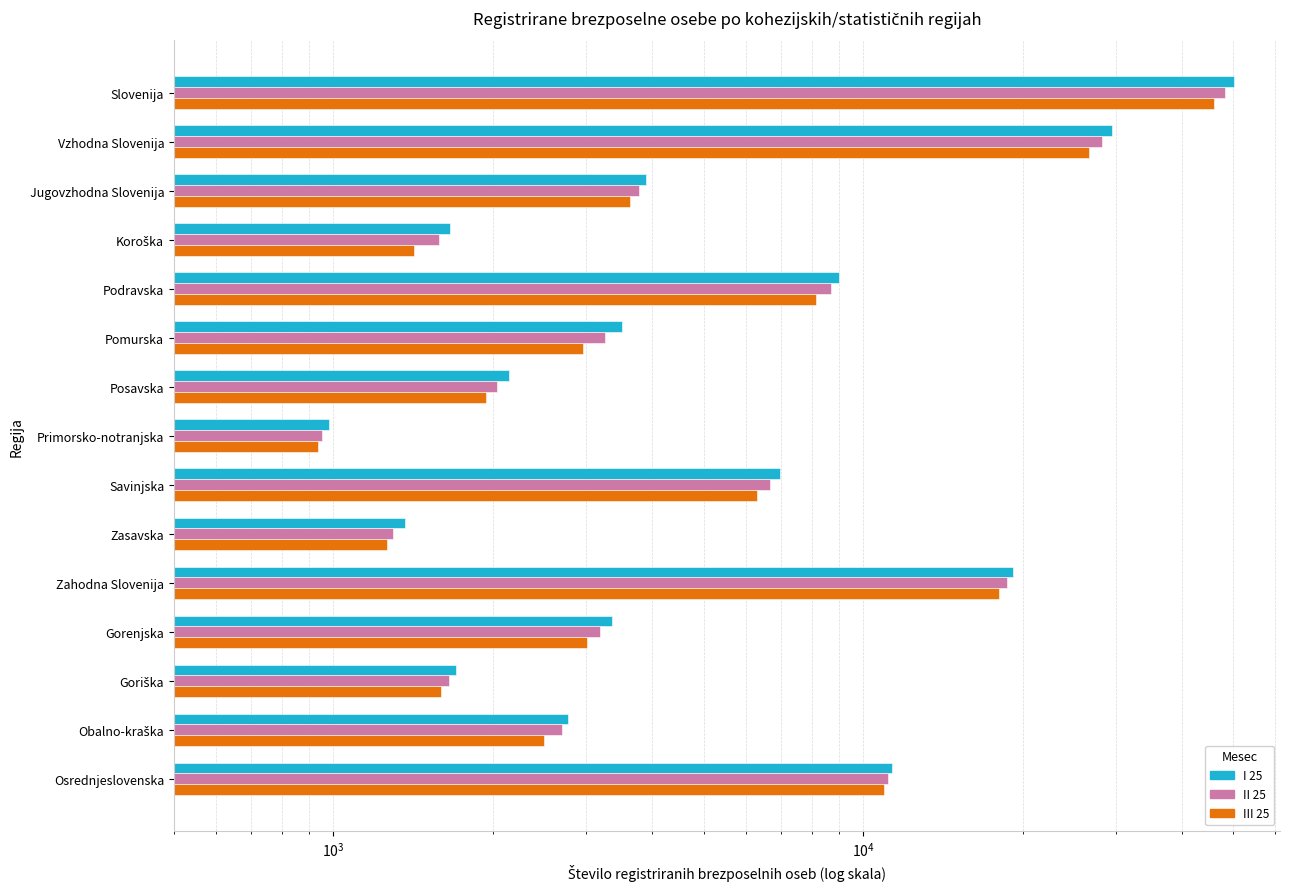

What is the value of the III 25 bar at the 13th from the left?

1597